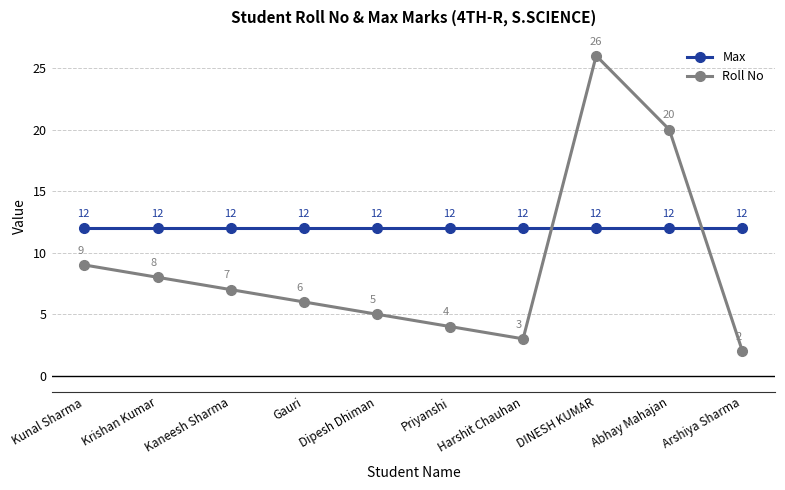

List the series in order of their overall mean, highest first.

Max, Roll No